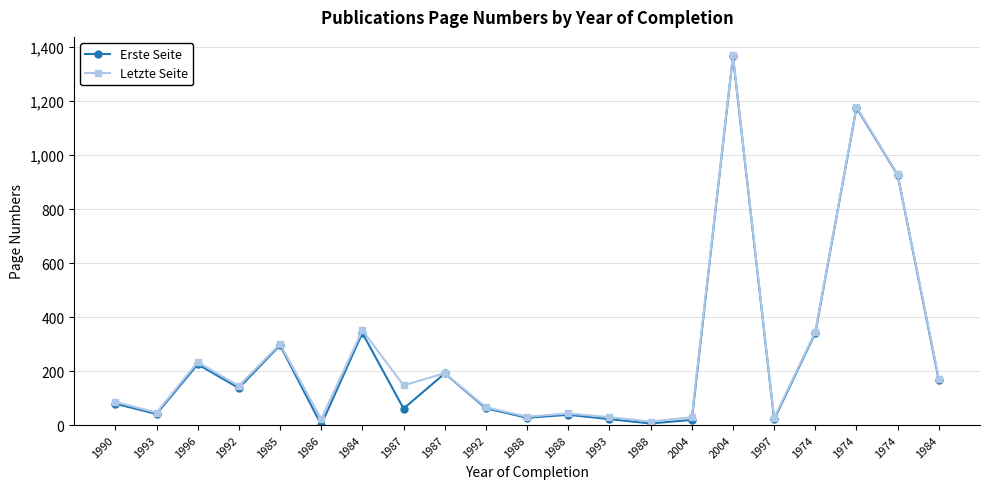

At how many categories does at least one series exceed 571?

3